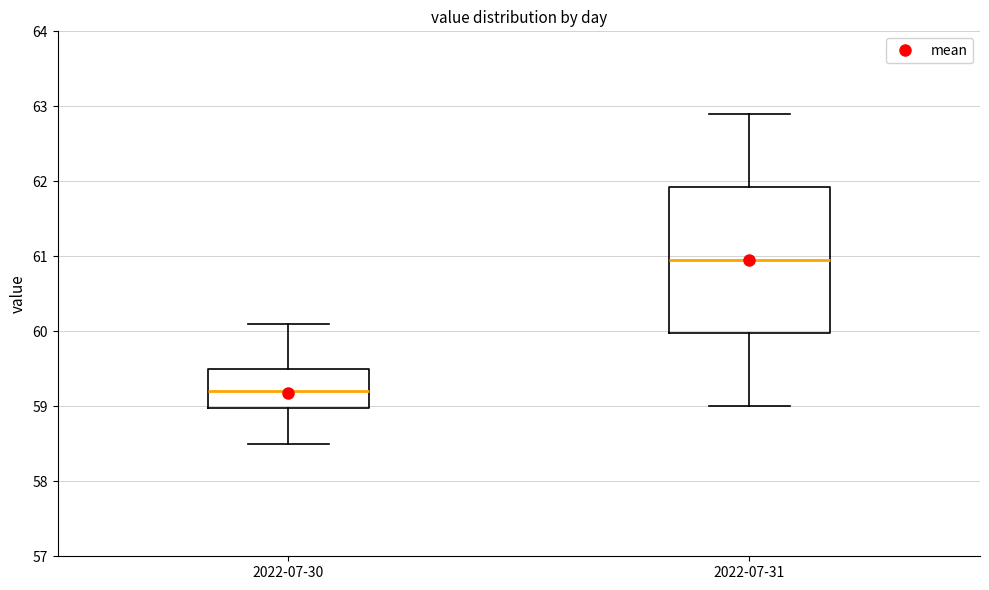

Where does the lower whisker of the box for 2022-07-30 end on the y-axis? The values are not printed on the chart, so give them approximately, as read against the axis.

58.5